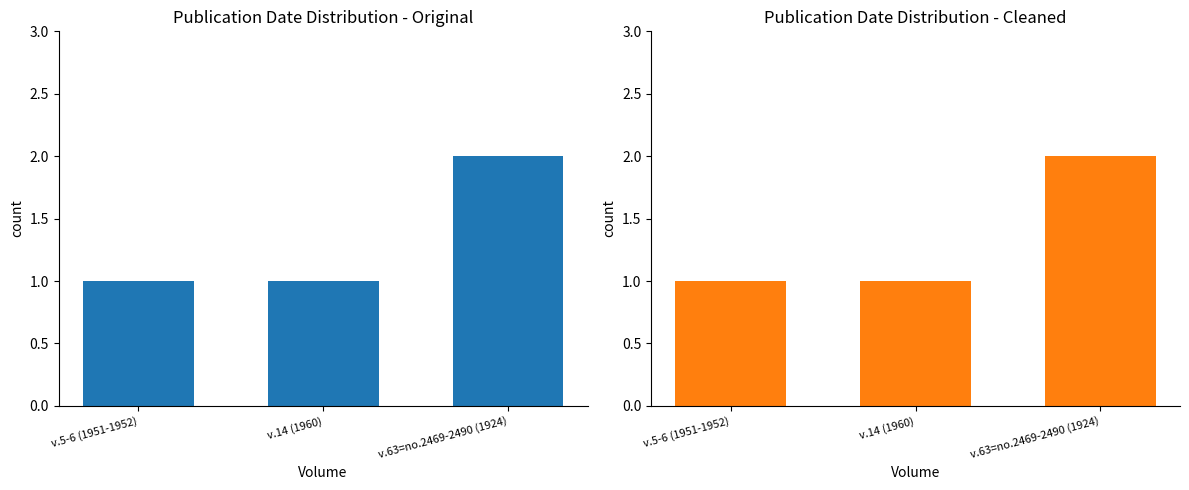

What is the average value of the Original series?

1